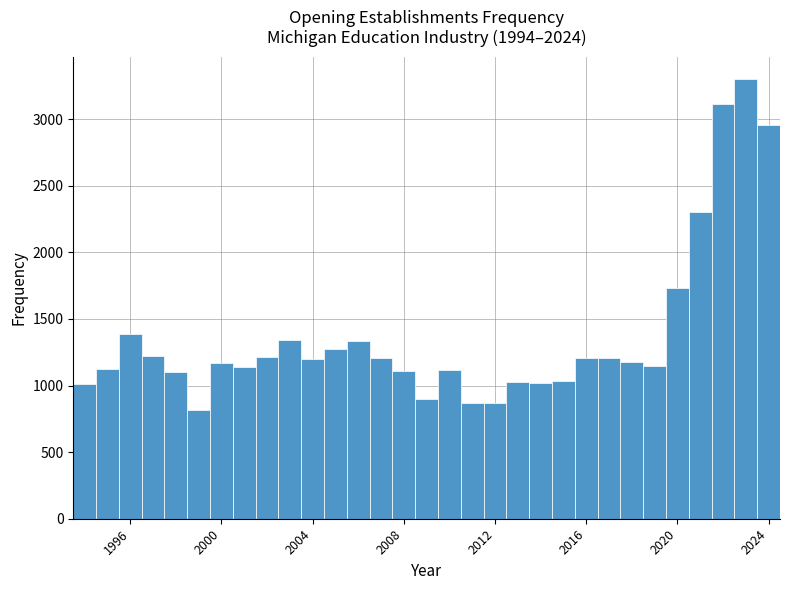

Read against the x-axis, roughly where is the centre of the tallest bar?

2023.0